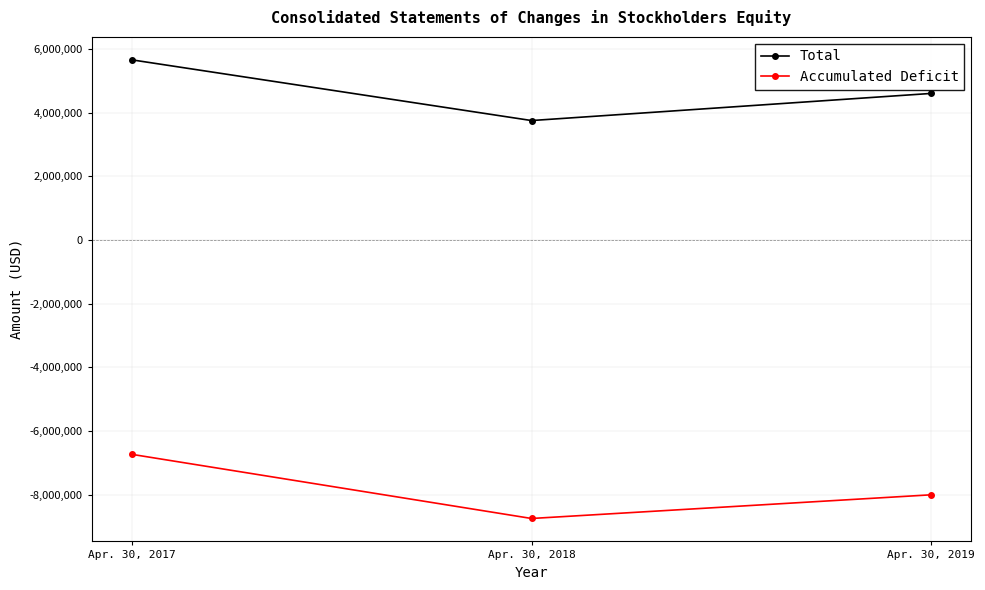

What is the difference between the maximum and second lowest values in the Total series?

1055000